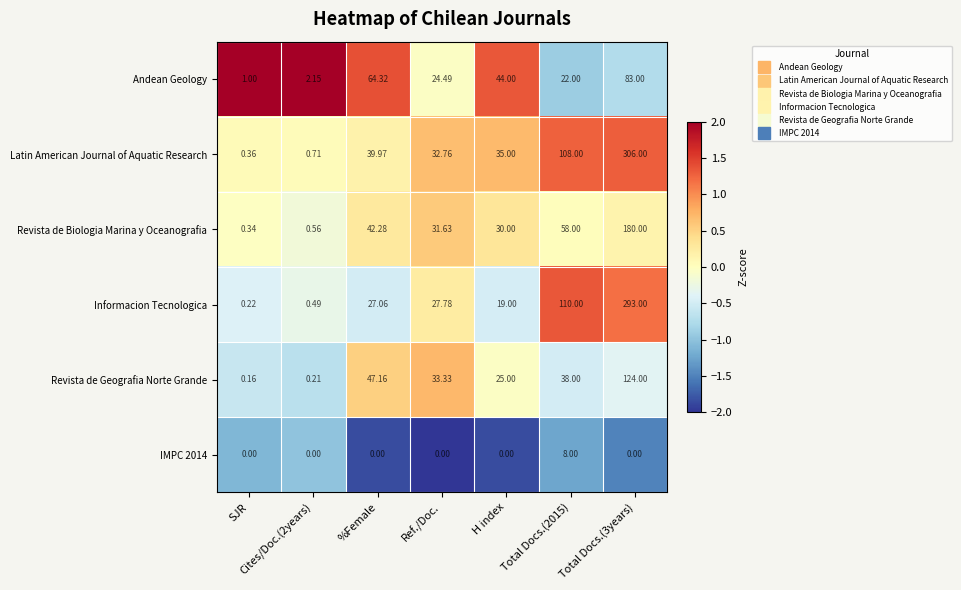

Which series has the largest total across all categories?

Latin American Journal of Aquatic Research